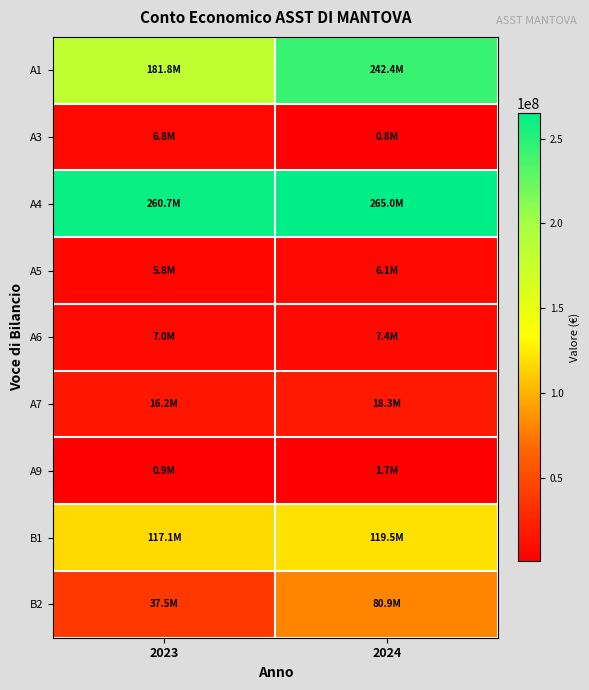

At which category is the sum across all series the highest?

2024